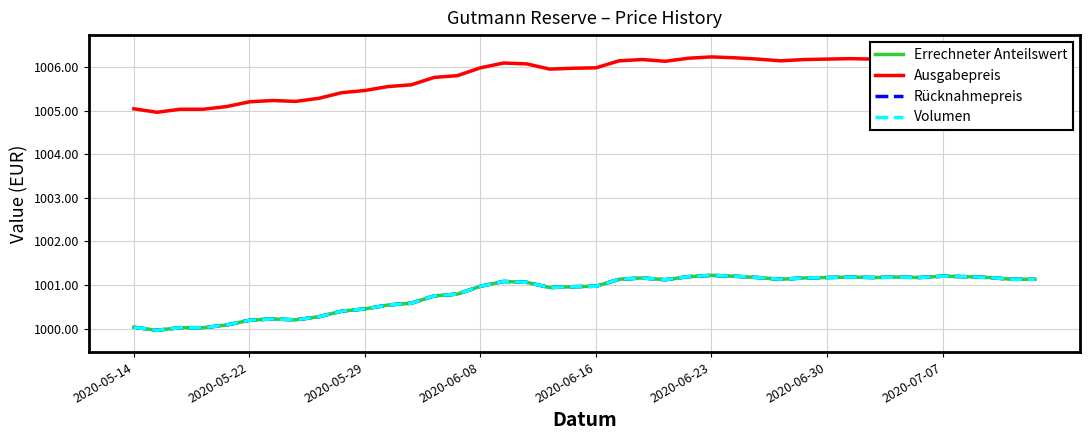

How many lines are shown in the chart?

4